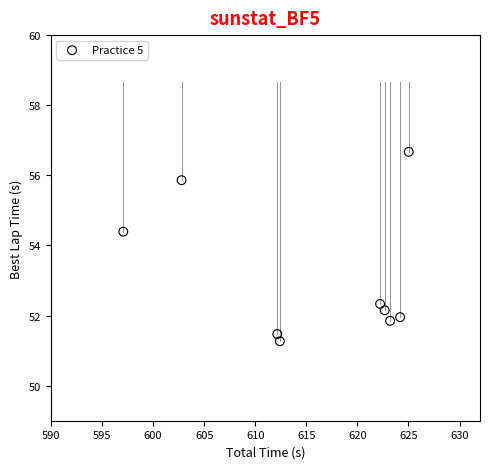

What is the average X value?

615.7